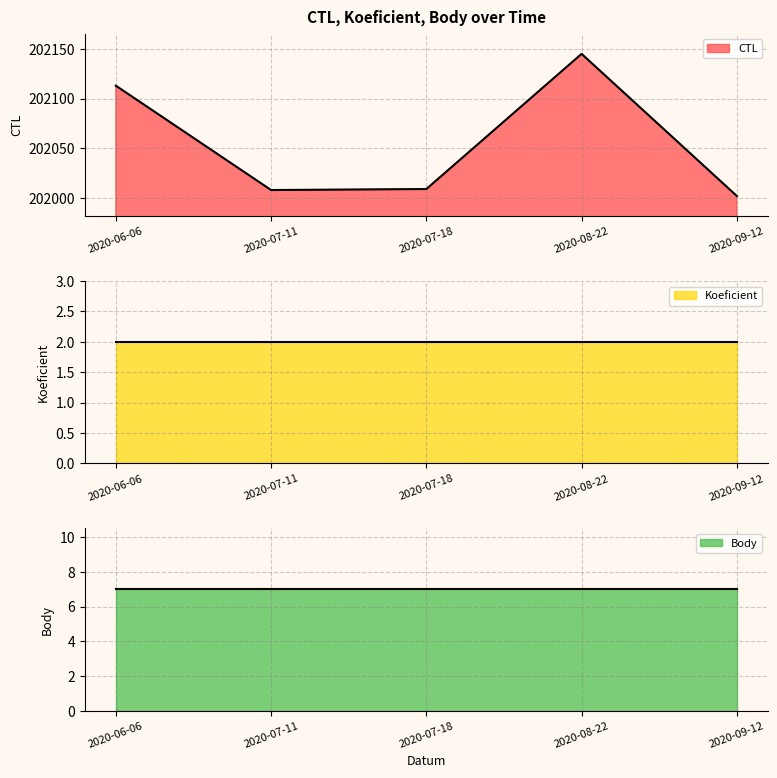

Is it true that CTL equals 202009 at 2020-07-18?

True